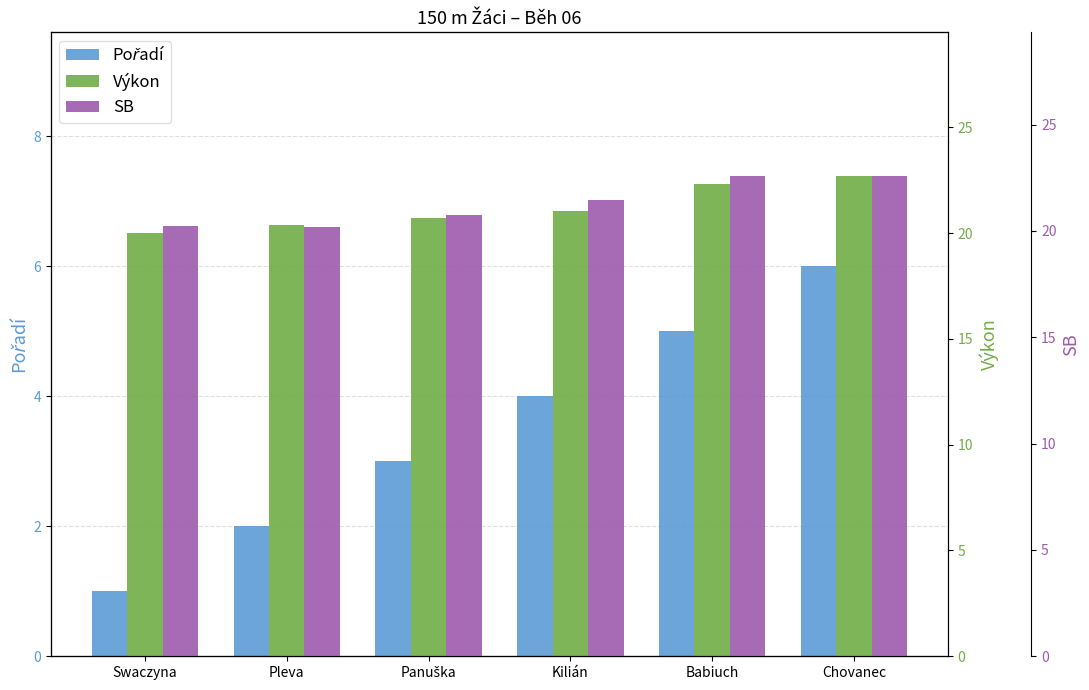

Where does the Výkon series first go above 21?

Kilián